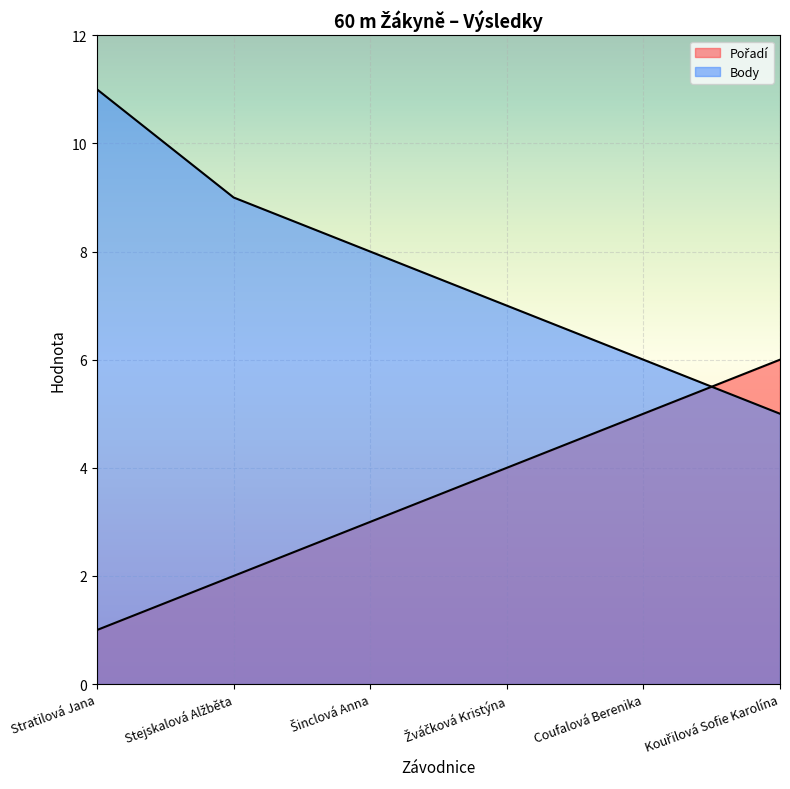

What is the total value across all series at Šinclová Anna?

11